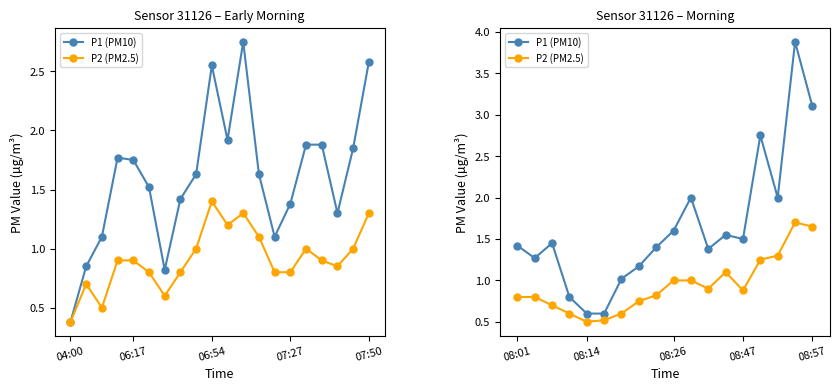

What is the average value of the P2 (PM2.5) series?

0.9